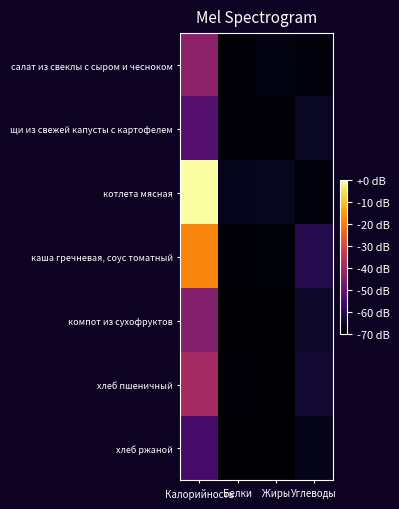

Reading right to left, extract all data points from this chart.

салат из свеклы с сыром и чесноком: Углеводы=-68.5	Жиры=-67.8	Белки=-69.2	Калорийность=-43.5
щи из свежей капусты с картофелем: Углеводы=-65.5	Жиры=-69.0	Белки=-68.9	Калорийность=-52.7
котлета мясная: Углеводы=-68.4	Жиры=-66.1	Белки=-66.3	Калорийность=-0.0
каша гречневая, соус томатный: Углеводы=-60.5	Жиры=-68.9	Белки=-69.0	Калорийность=-18.6
компот из сухофруктов: Углеводы=-64.5	Жиры=-70.0	Белки=-69.7	Калорийность=-44.8
хлеб пшеничный: Углеводы=-63.5	Жиры=-69.9	Белки=-69.0	Калорийность=-39.3
хлеб ржаной: Углеводы=-66.9	Жиры=-69.9	Белки=-69.5	Калорийность=-55.2